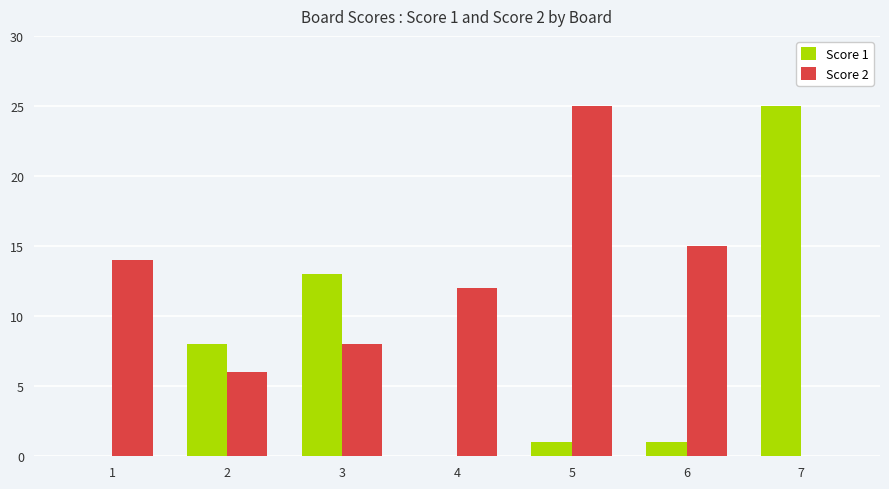

How many groups of bars are there?

7